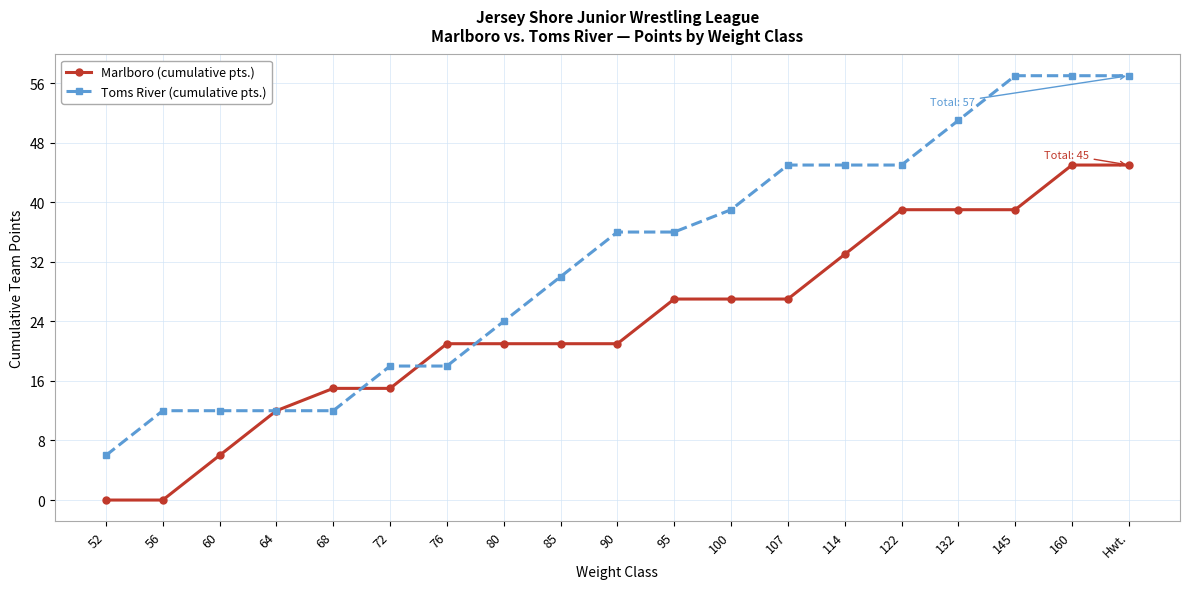

At how many categories does at least one series exceed 31?

10